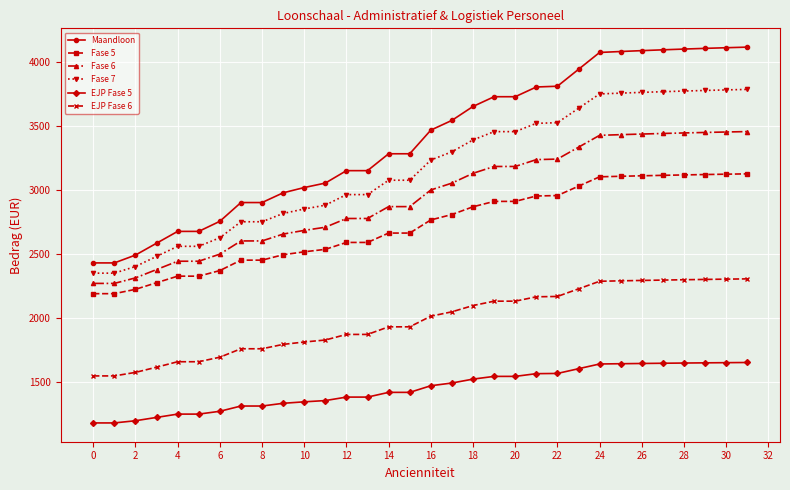

What is the greatest value displayed?

4112.6